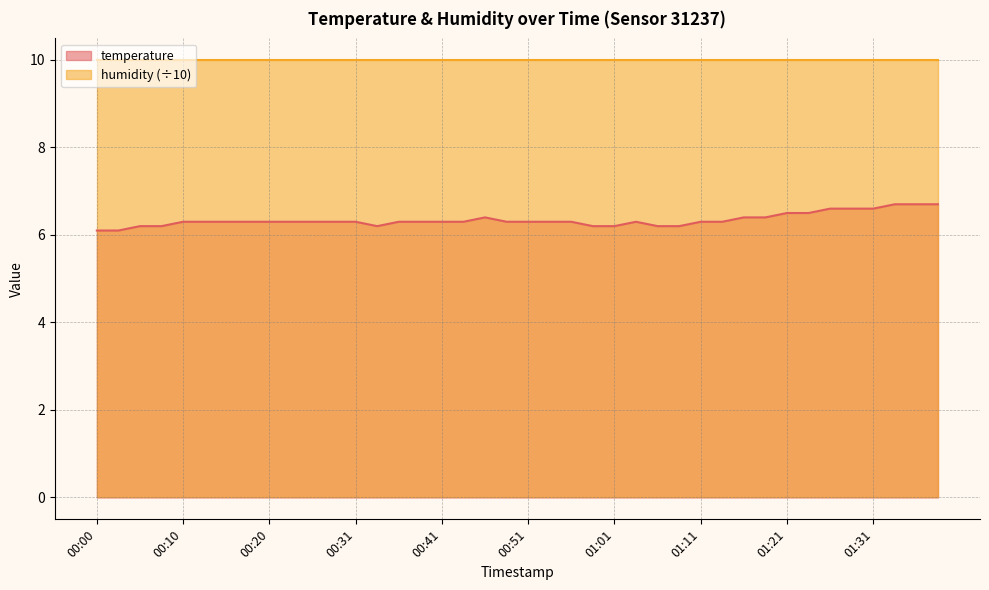

Which has a higher value, 01:18 or 00:03?

01:18